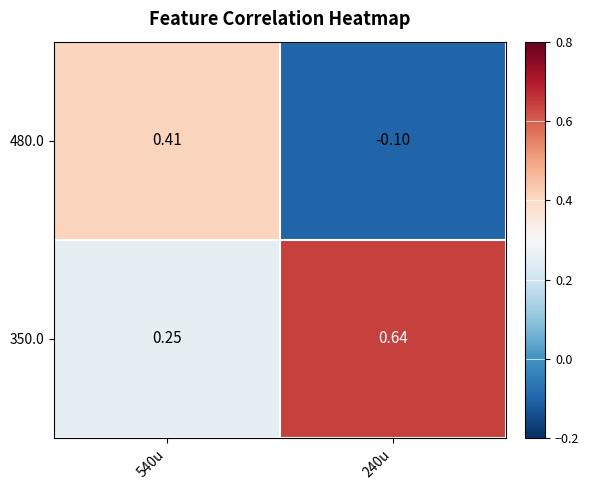

What is the difference between the highest and lowest values at 240u?

0.7